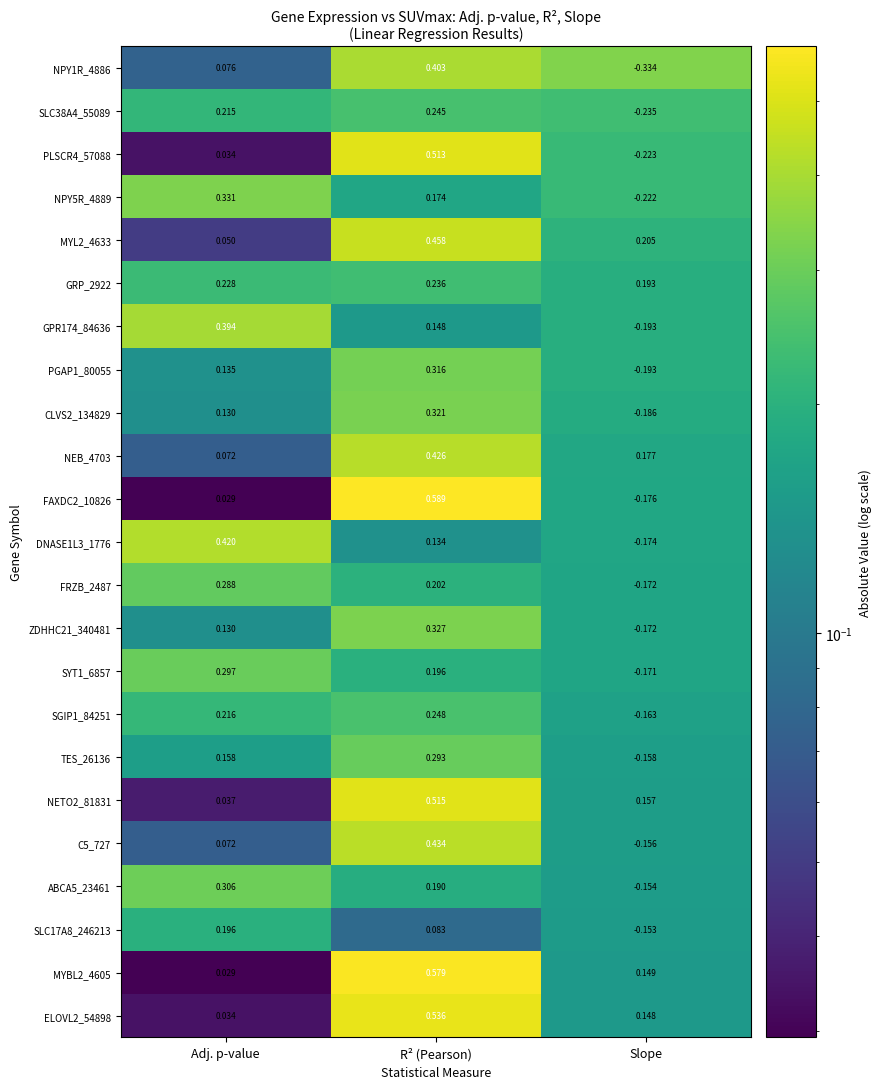

At which category is the sum across all series the highest?

R² (Pearson)